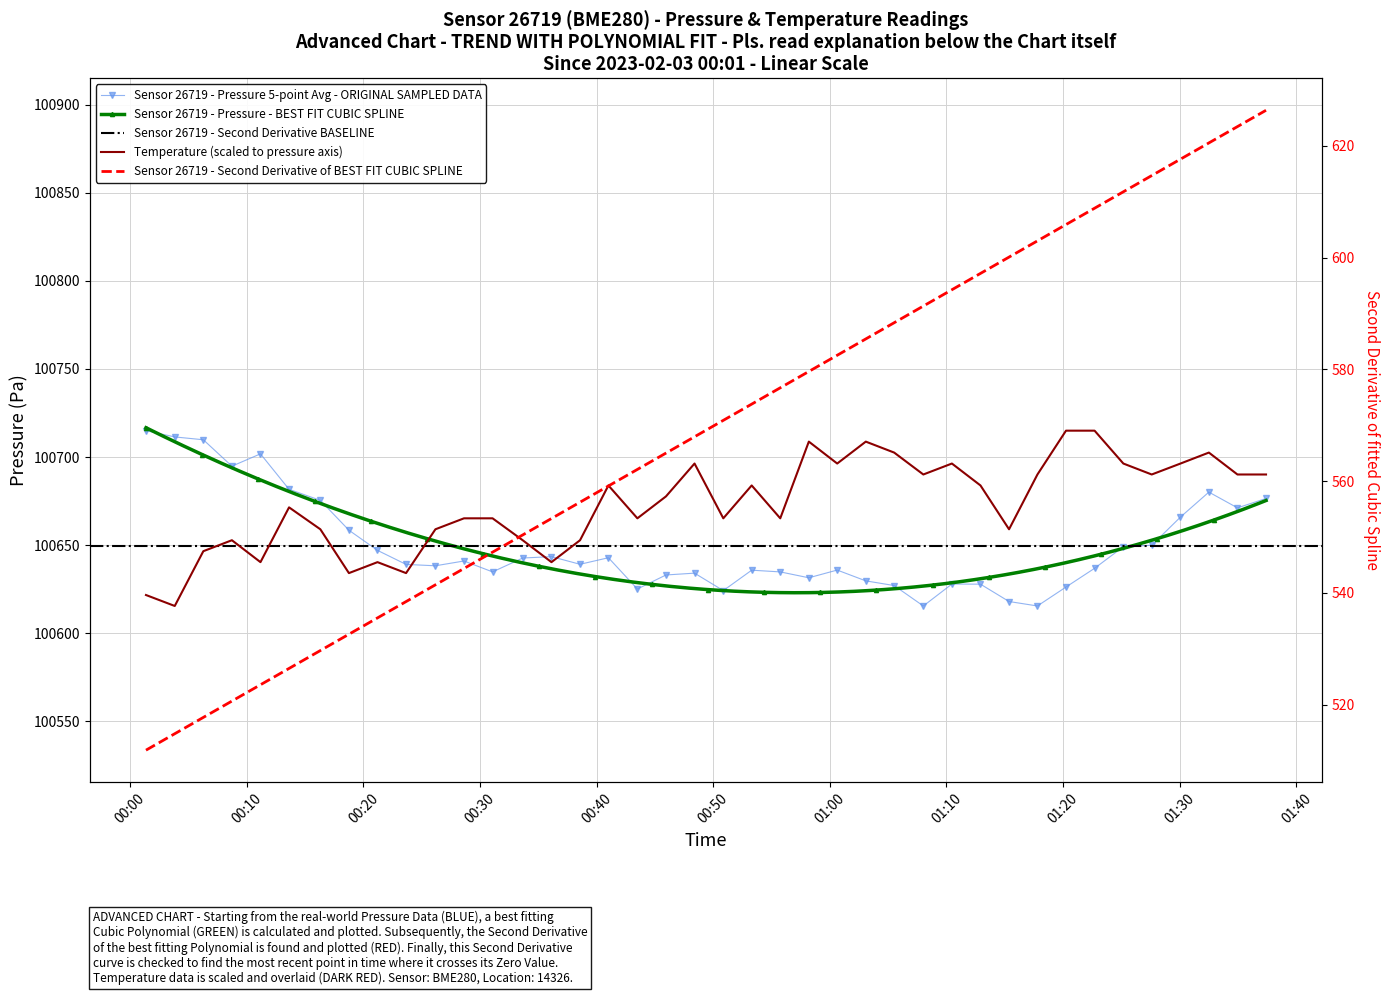

Is this an area chart (filled region under the line)?

No